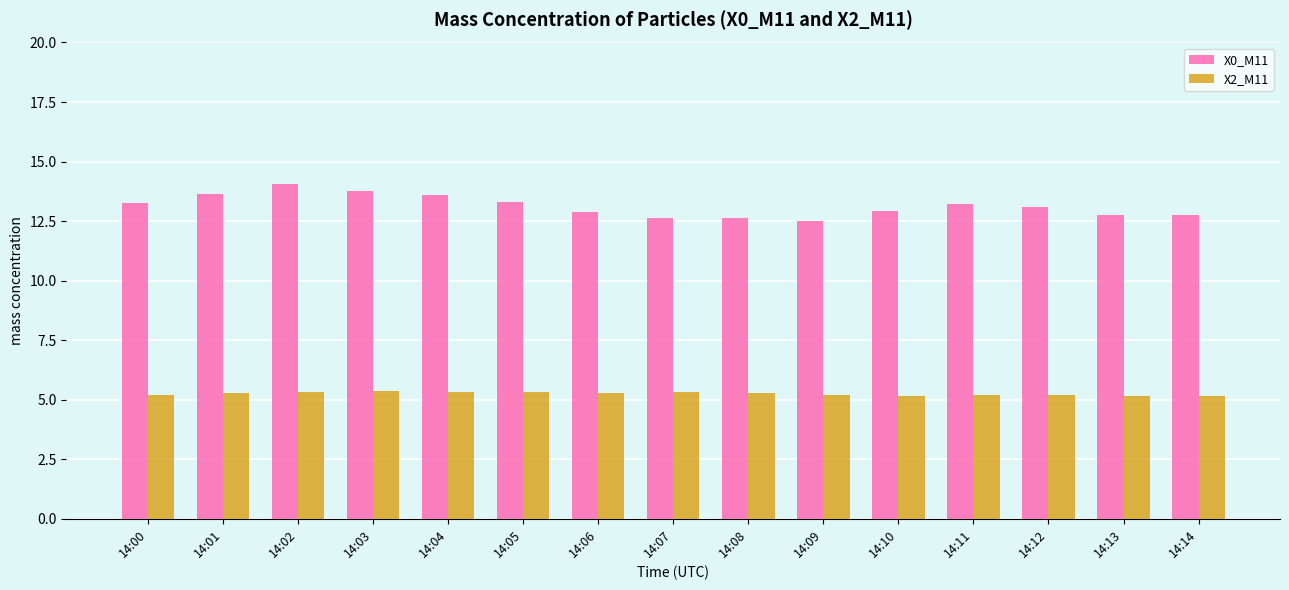

What is the maximum value shown in the chart?

14.1